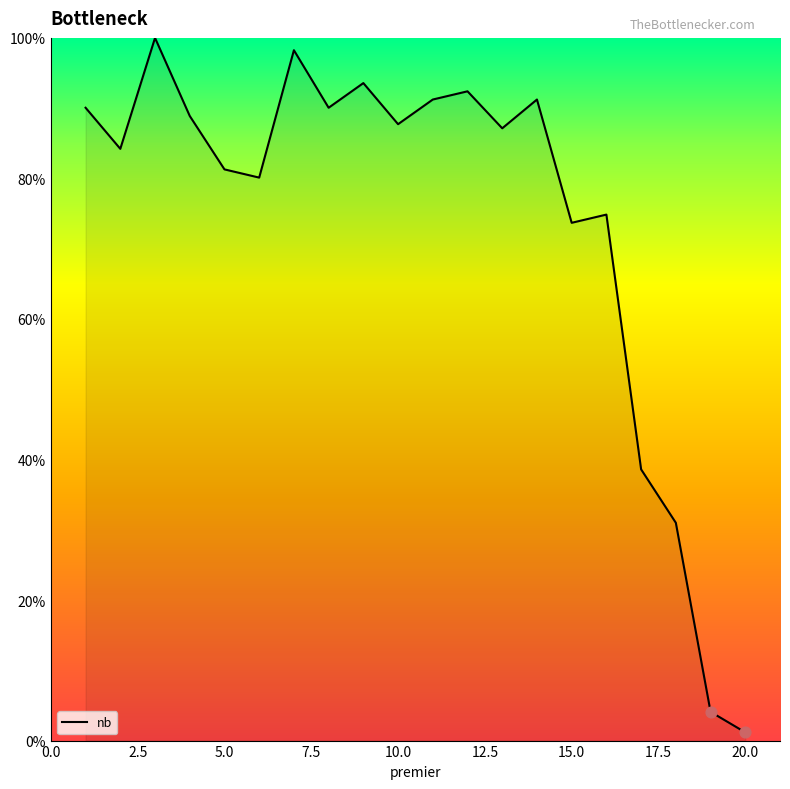

What is the difference between the maximum and minimum values?

98.8